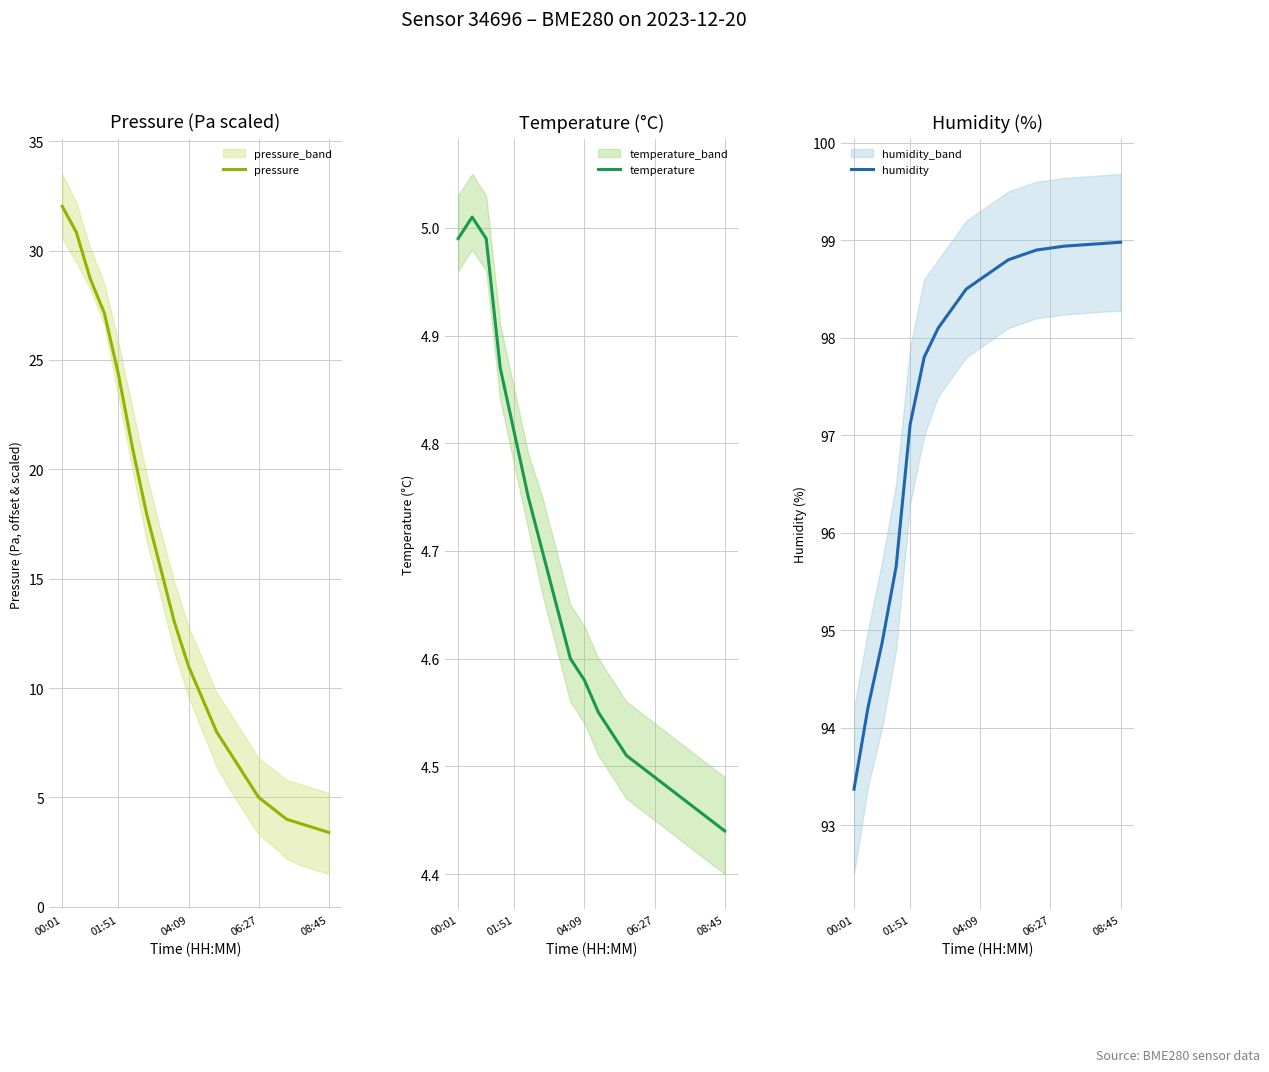

What value does the temperature series have at 12?

4.5